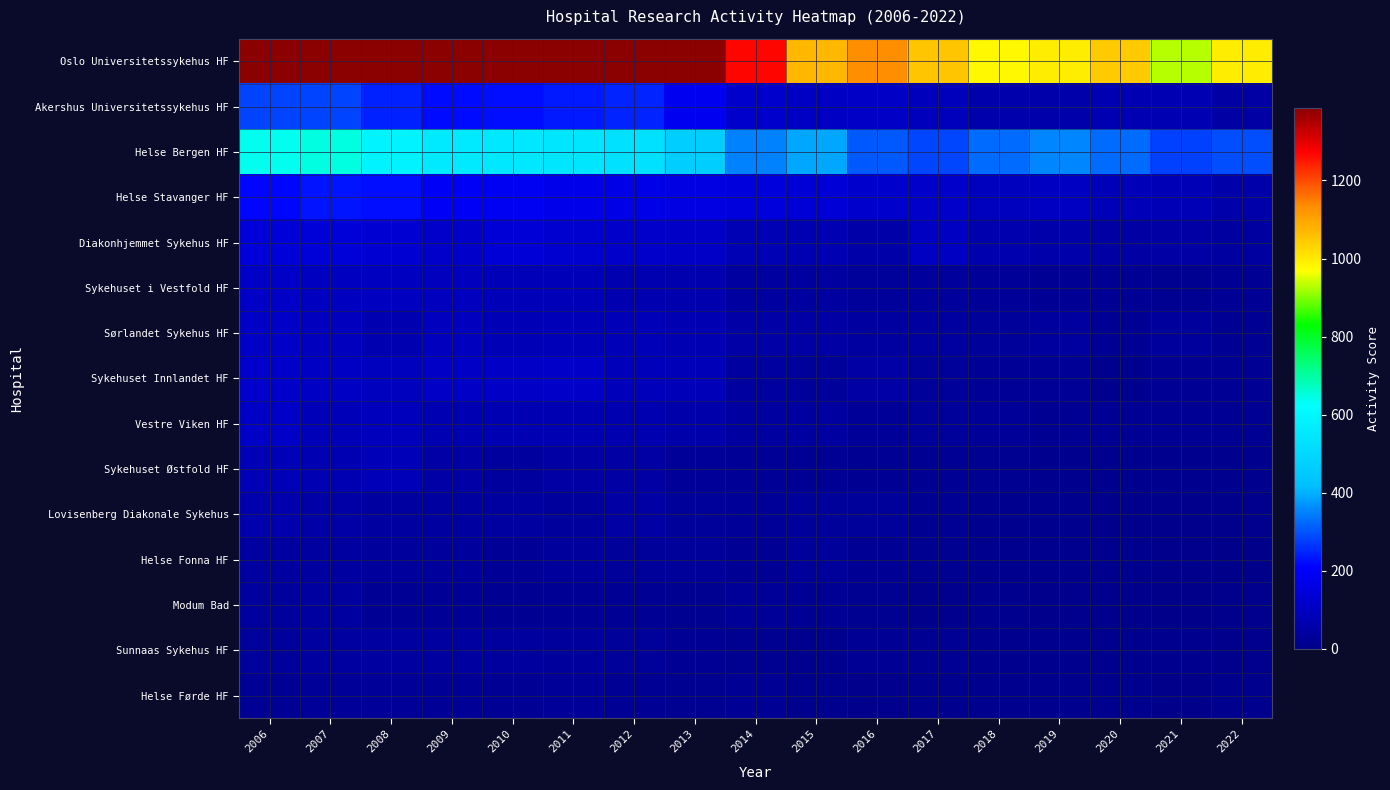

Which series has the widest spread of values?

Oslo Universitetssykehus HF